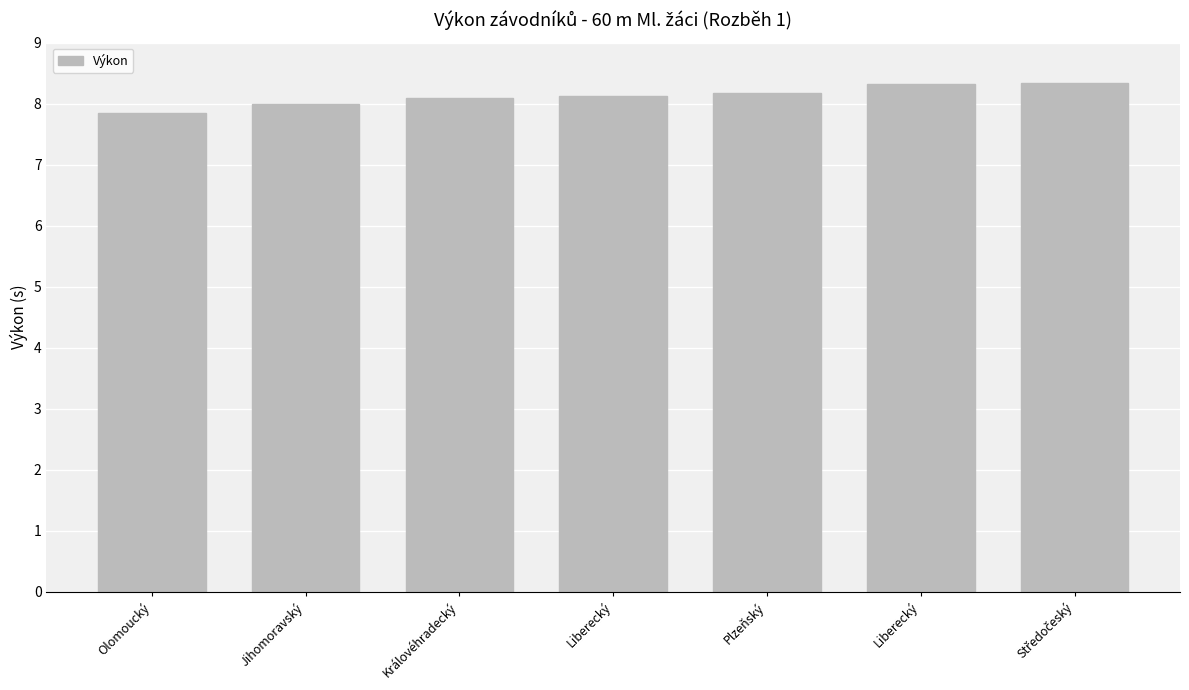

What is the sum of the values at Středočeský and Královéhradecký?

16.4